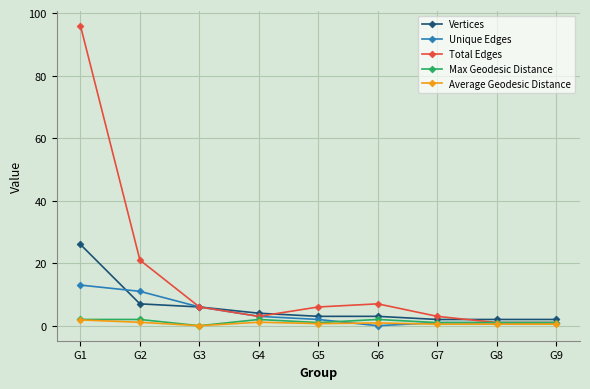

How many data points does each series have?

9